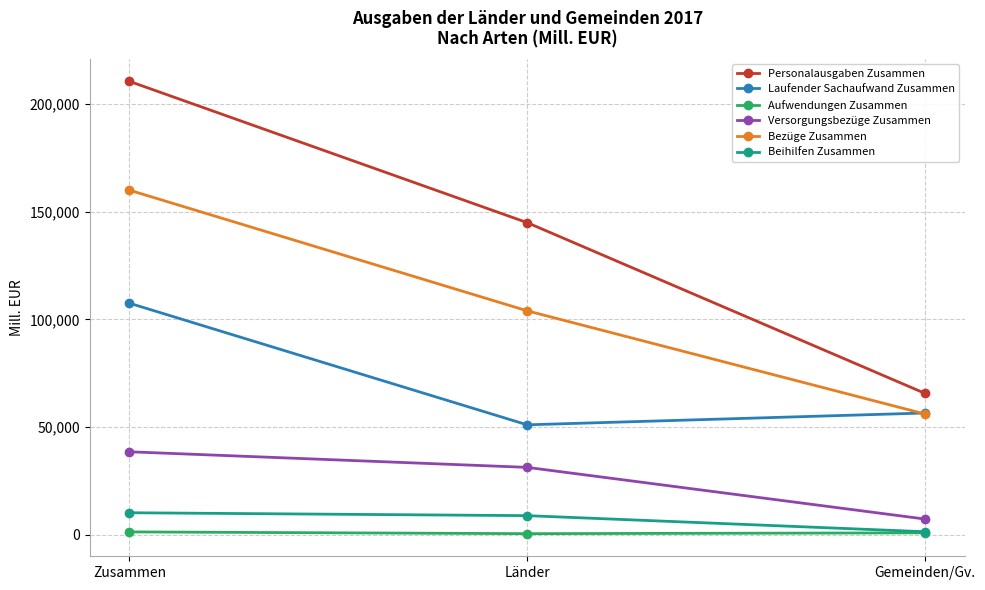

Is it true that Personalausgaben Zusammen equals 65666.1 at Gemeinden/Gv.?

True